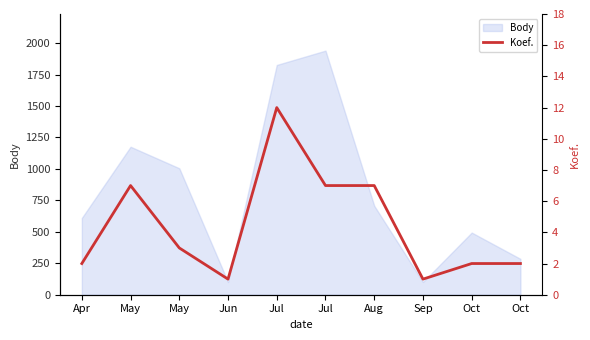

What is the label of the 6th point from the right?

Jul